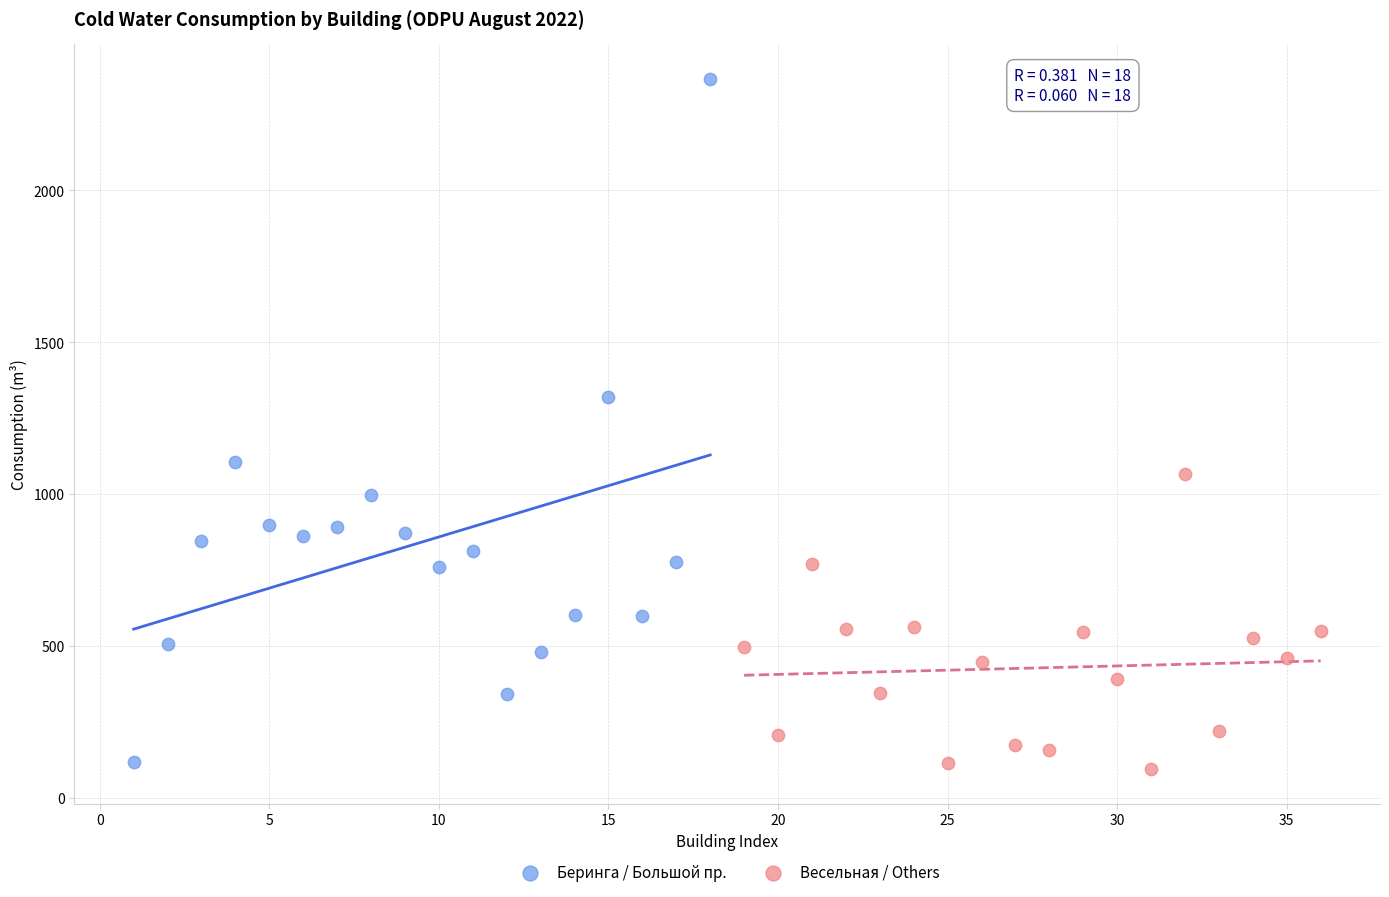

Which series reaches the maximum Y coordinate?

Беринга / Большой пр.